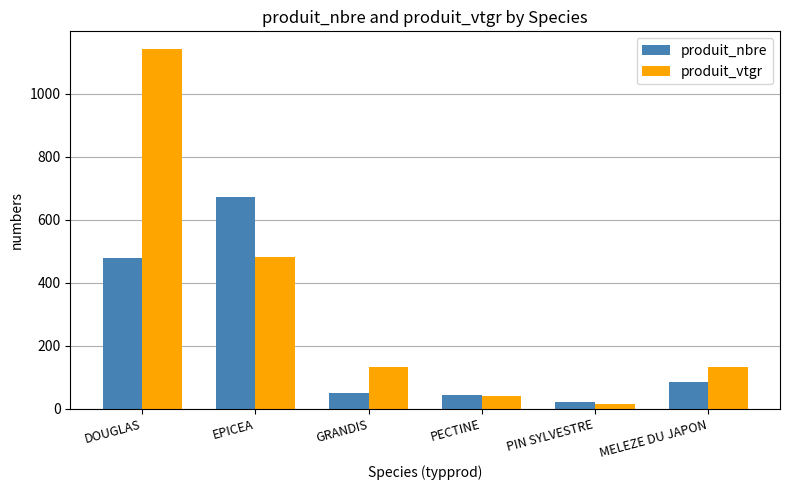

How many values in the produit_vtgr series are below 134?

3